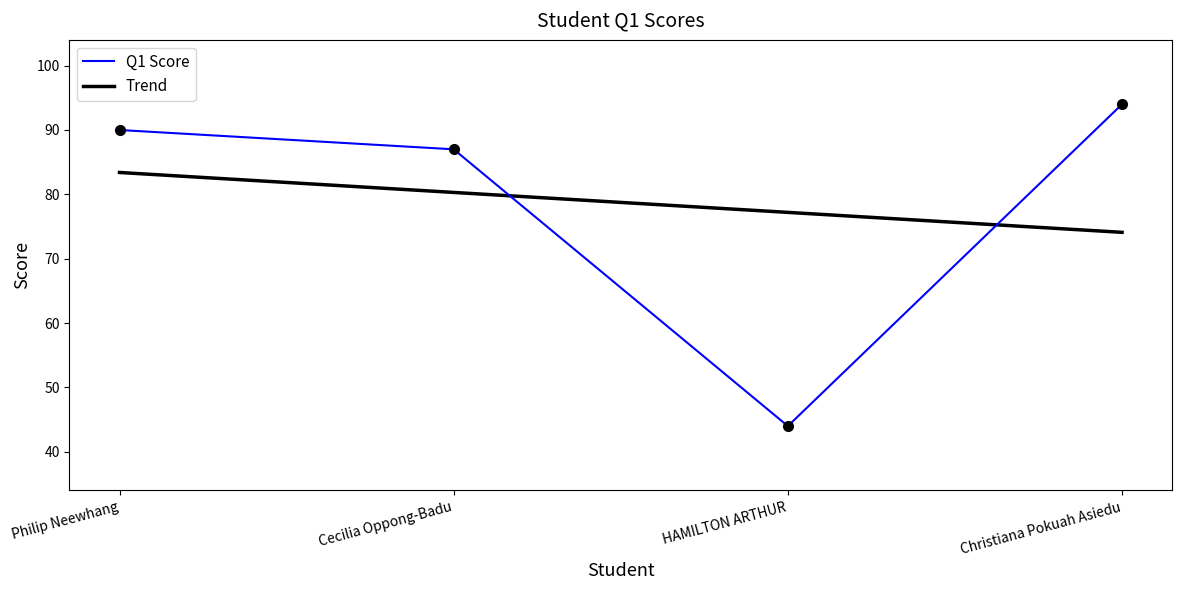

Approximately how many times larger is the value at Christiana Pokuah Asiedu compared to HAMILTON ARTHUR?

2.1